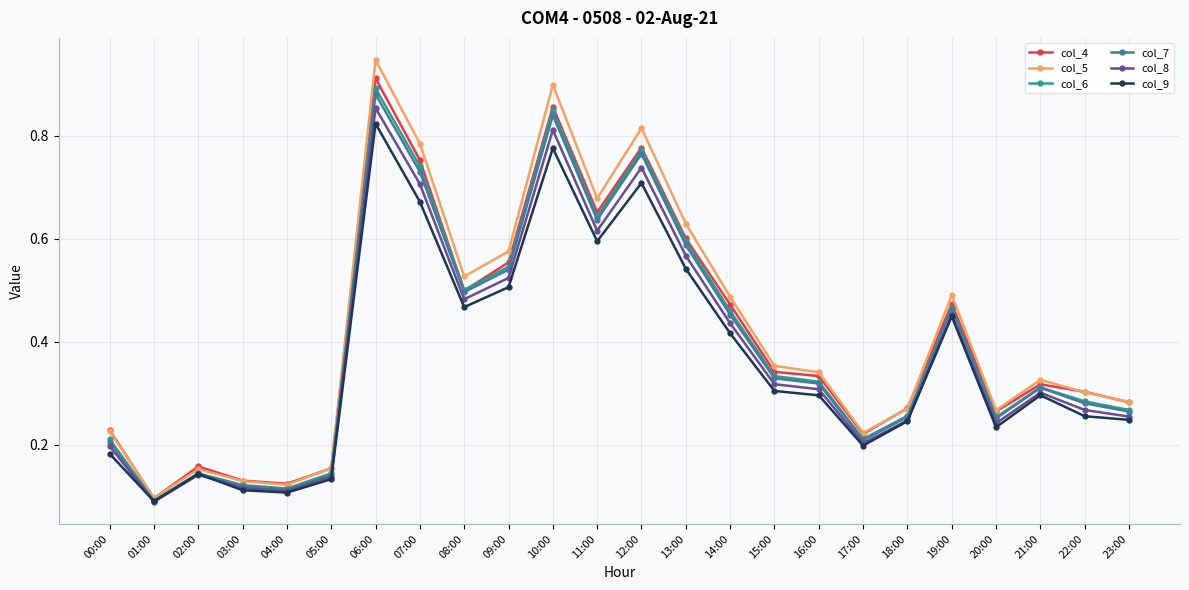

What is the total value across all series at 06:00?

5.3